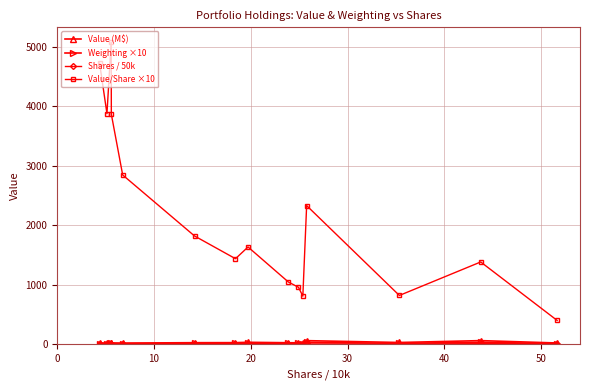

What is the smallest value displayed?

0.9